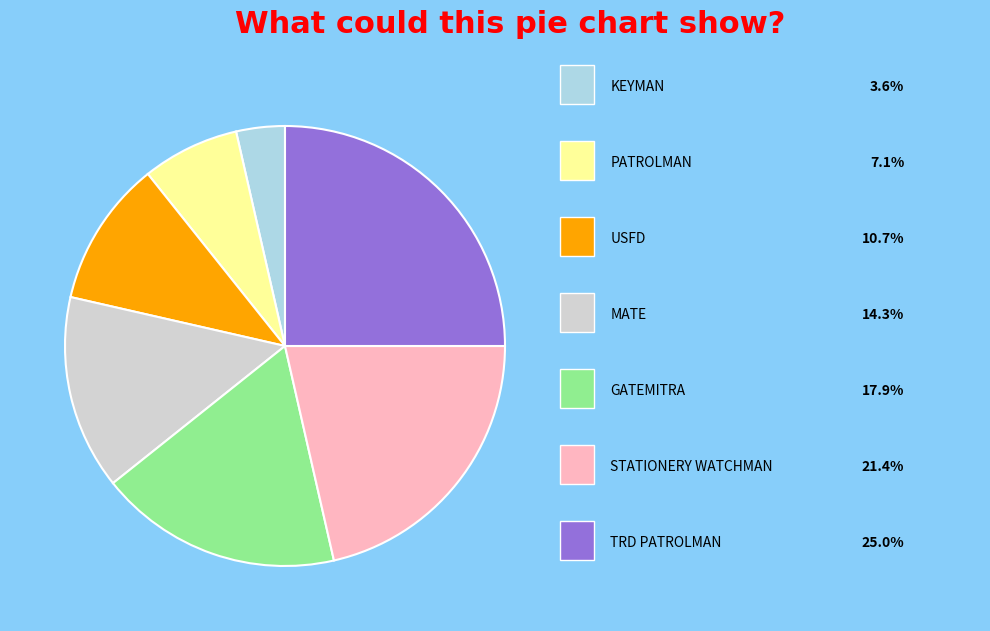

Is there any slice that represents more than half of the pie?

No